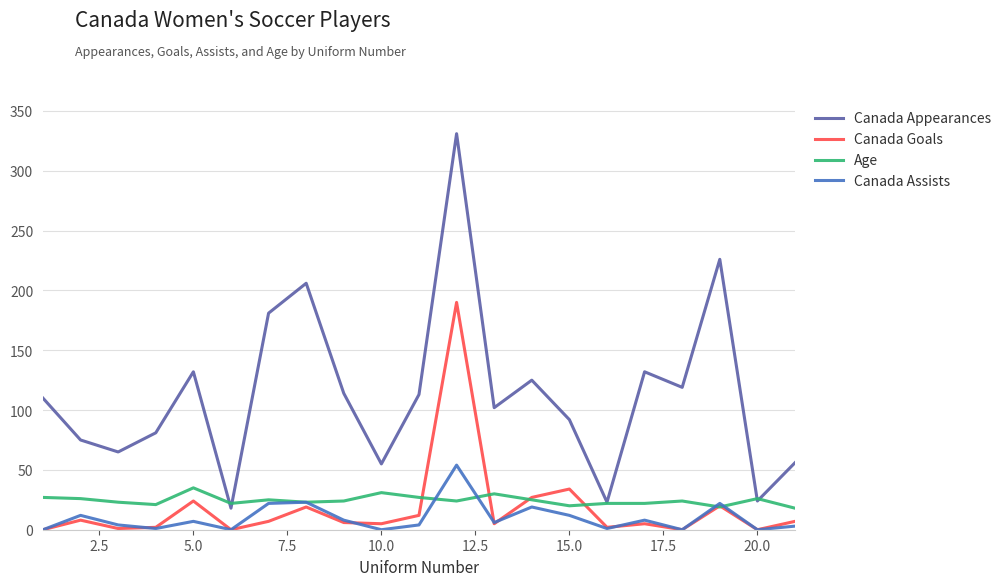

Is this an area chart (filled region under the line)?

No